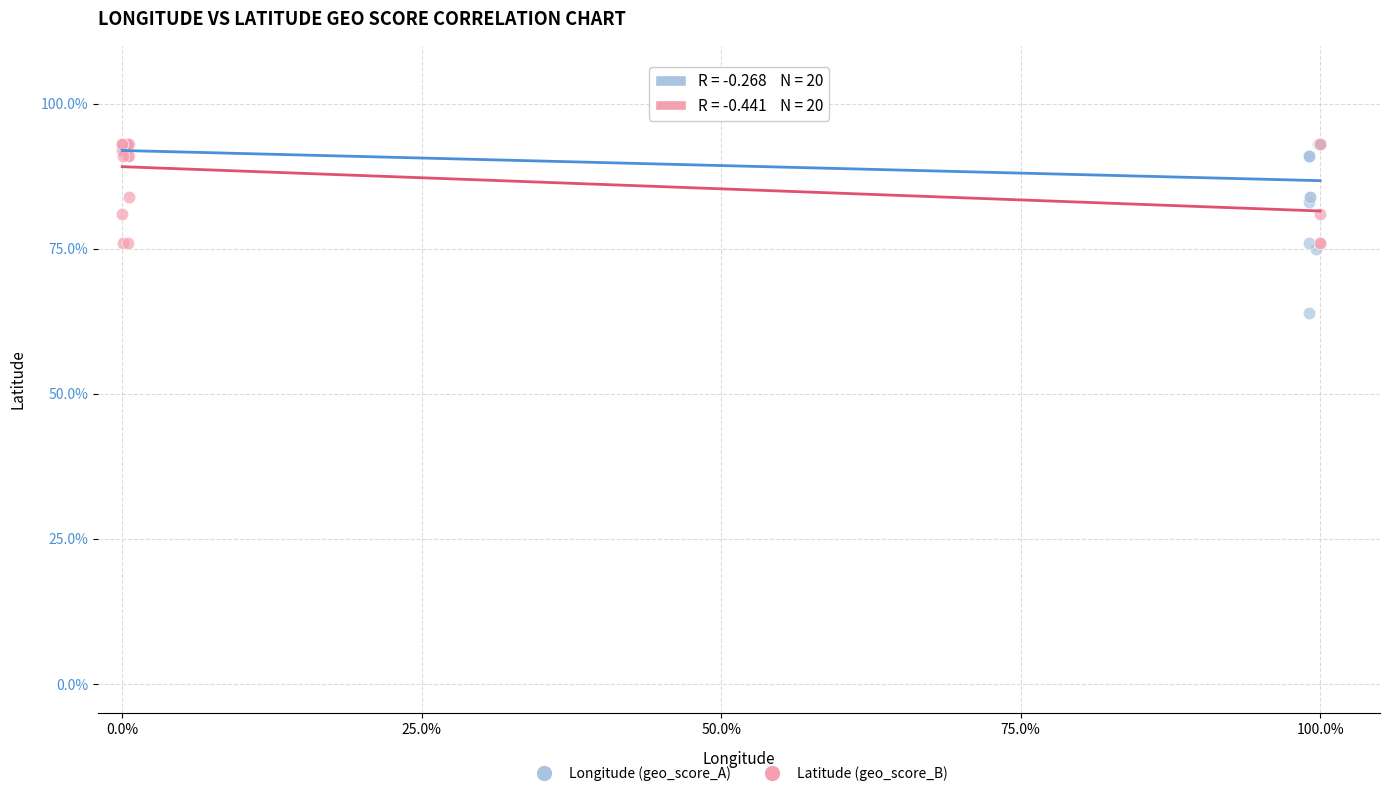

Which series reaches the minimum Y coordinate?

Longitude (geo_score_A)